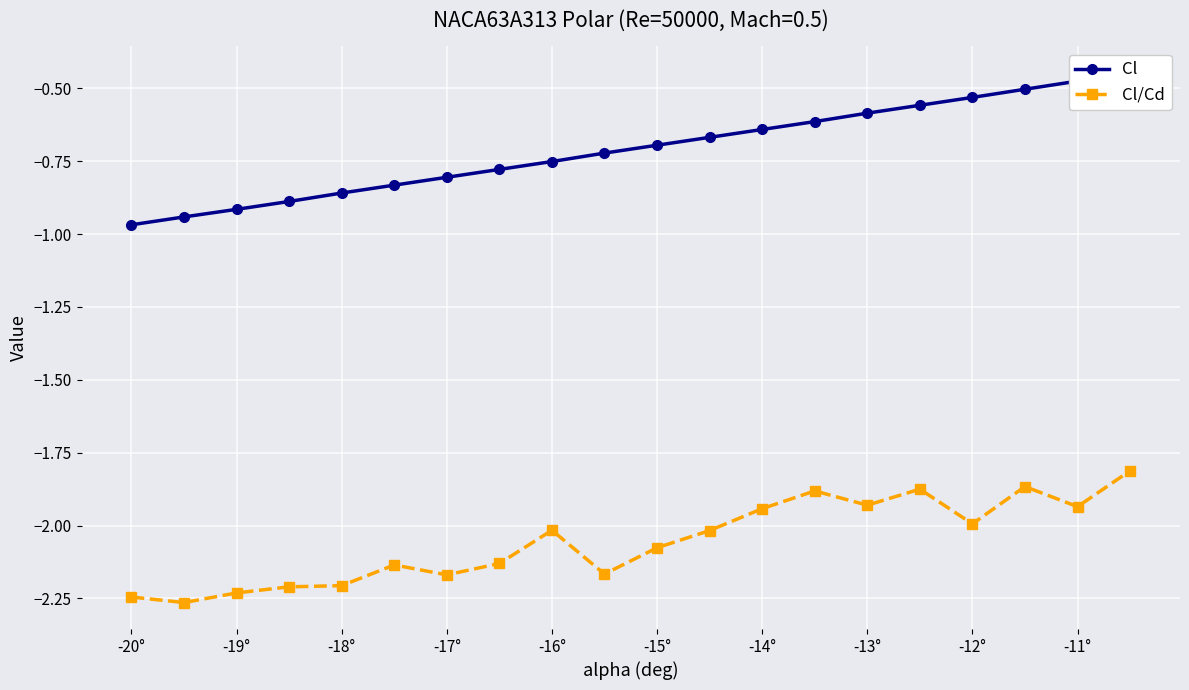

Which series has the widest spread of values?

Cl